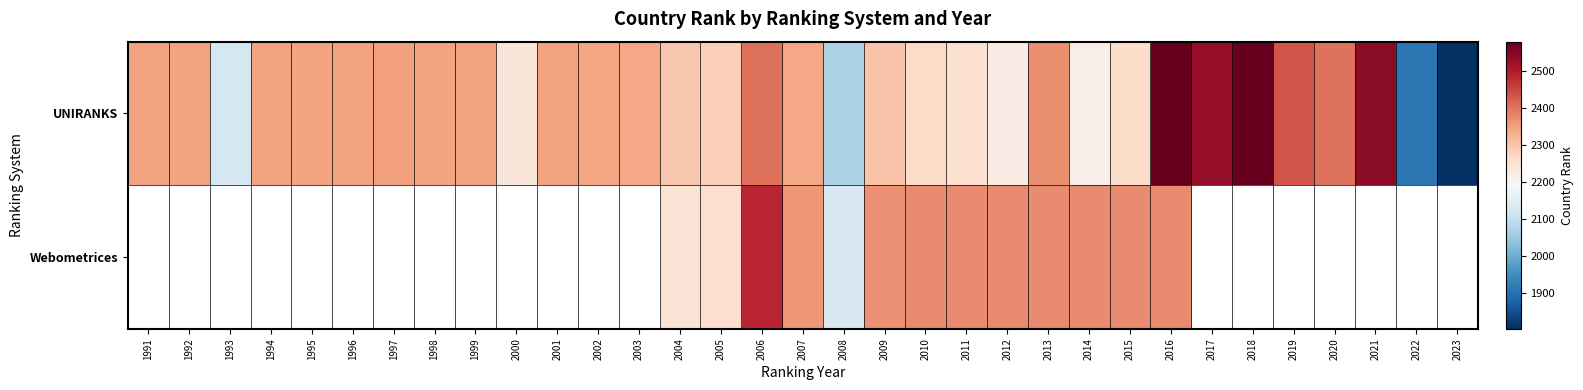

How many data points in UNIRANKS are above 2345?

9